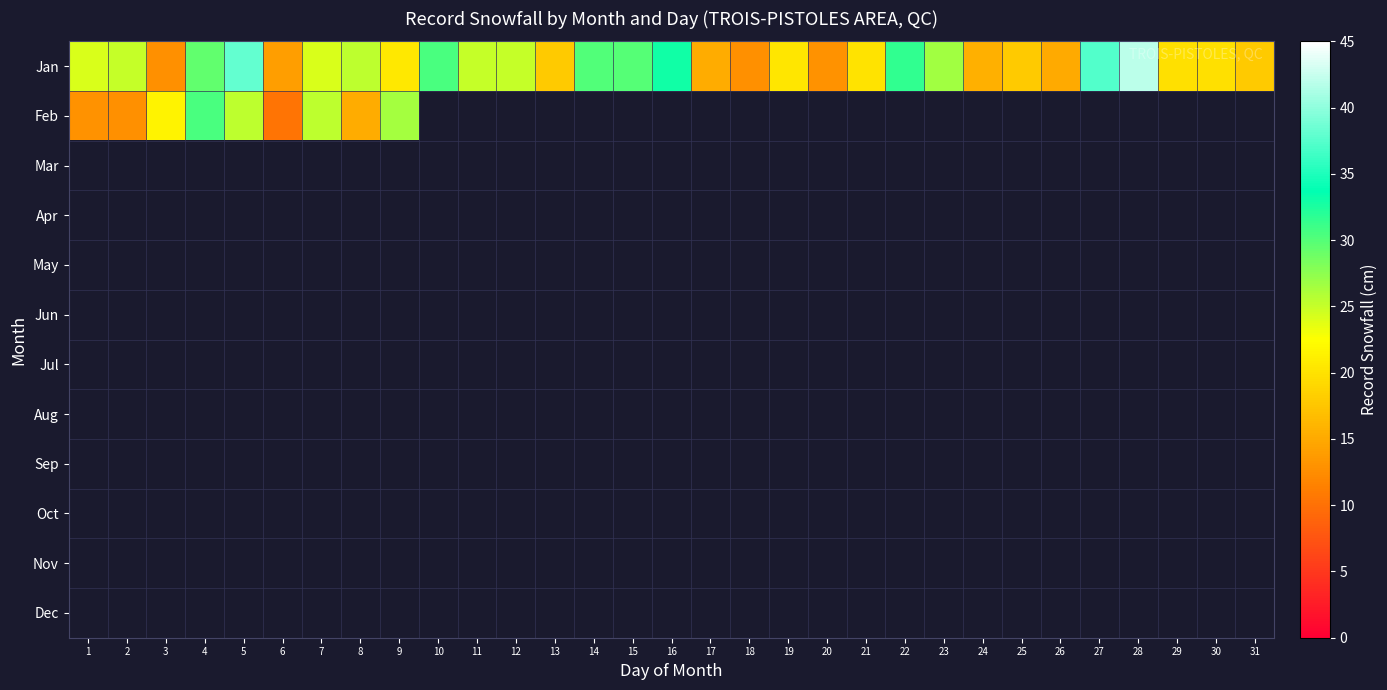

Between 18 and 23, which is larger?

23